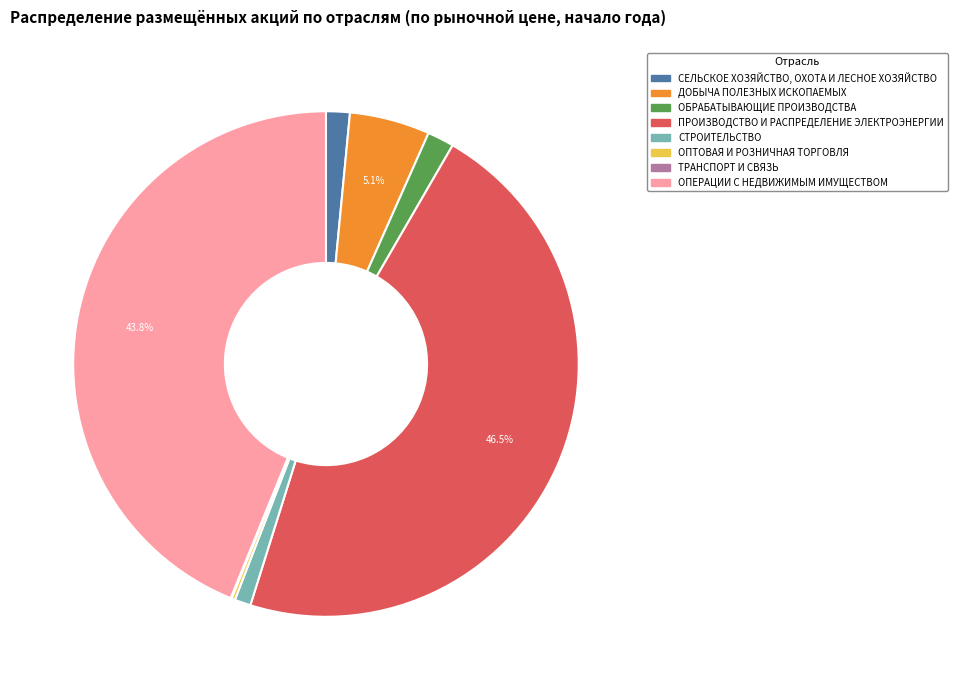

Which has a higher value, ОПЕРАЦИИ С НЕДВИЖИМЫМ ИМУЩЕСТВОМ or ОБРАБАТЫВАЮЩИЕ ПРОИЗВОДСТВА?

ОПЕРАЦИИ С НЕДВИЖИМЫМ ИМУЩЕСТВОМ